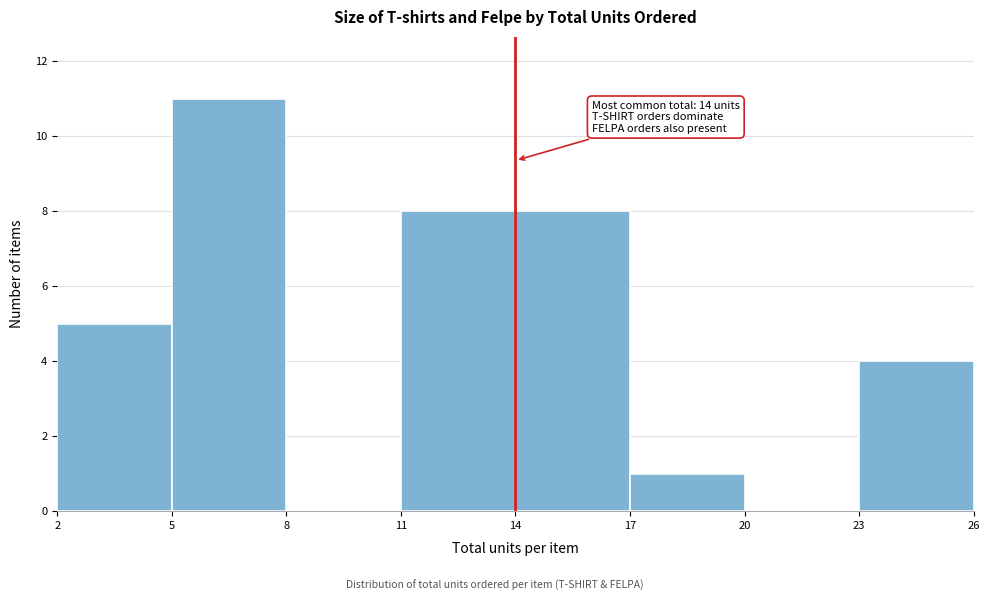

Which range on the x-axis has the tallest bar?

5 to 8